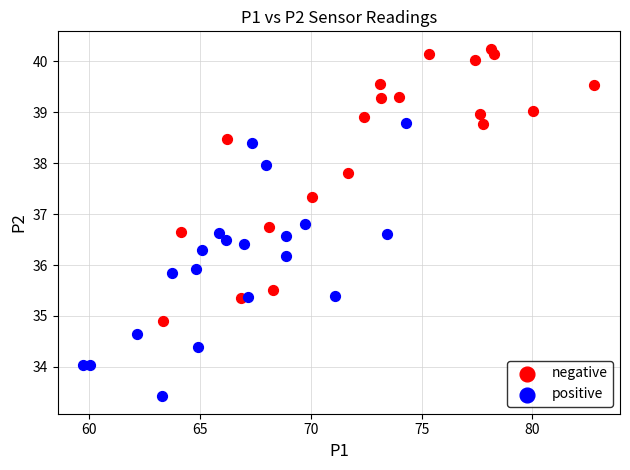

Which series reaches the minimum Y coordinate?

positive